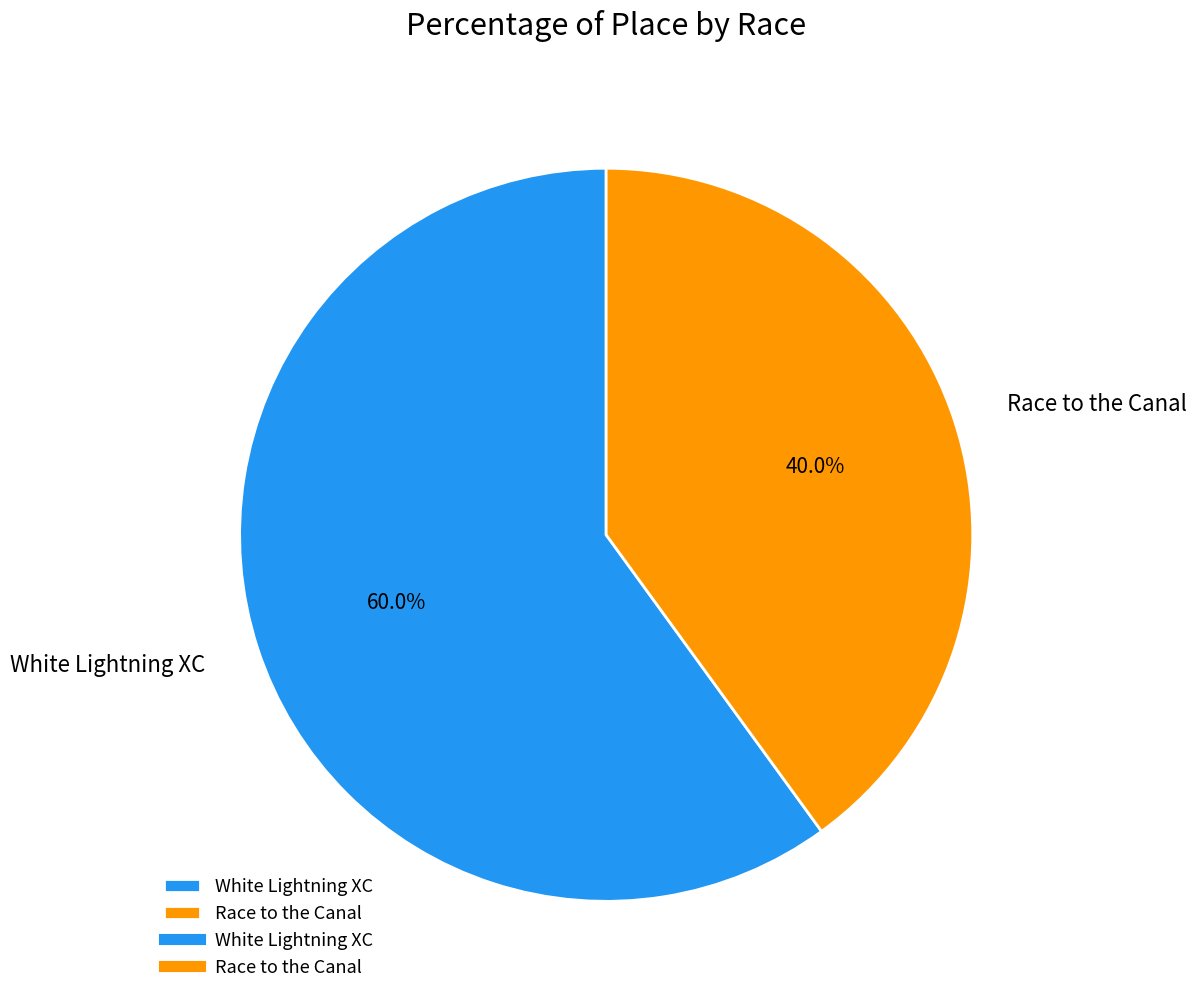

True or false: White Lightning XC accounts for 75% of the total.

False